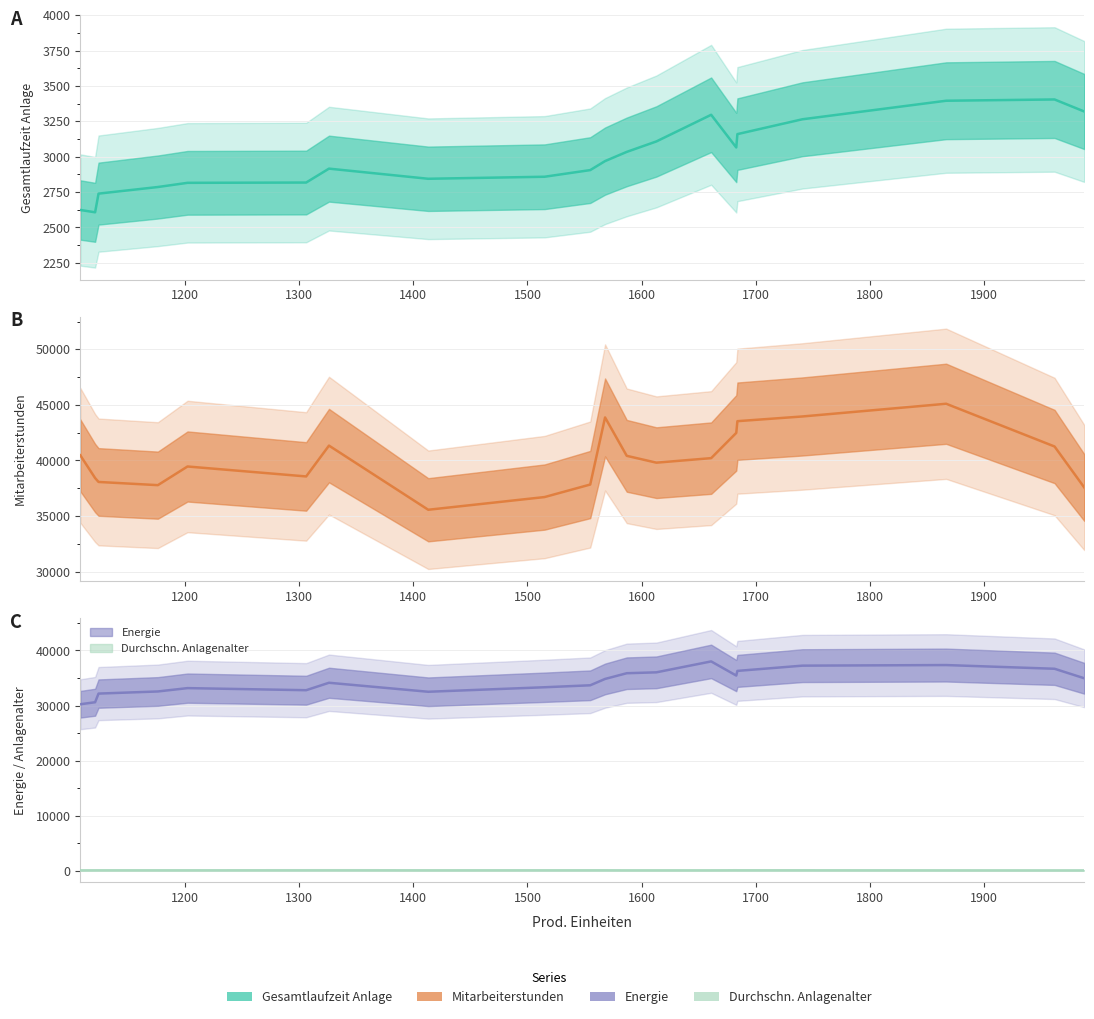

What is the smallest value displayed?

64.0